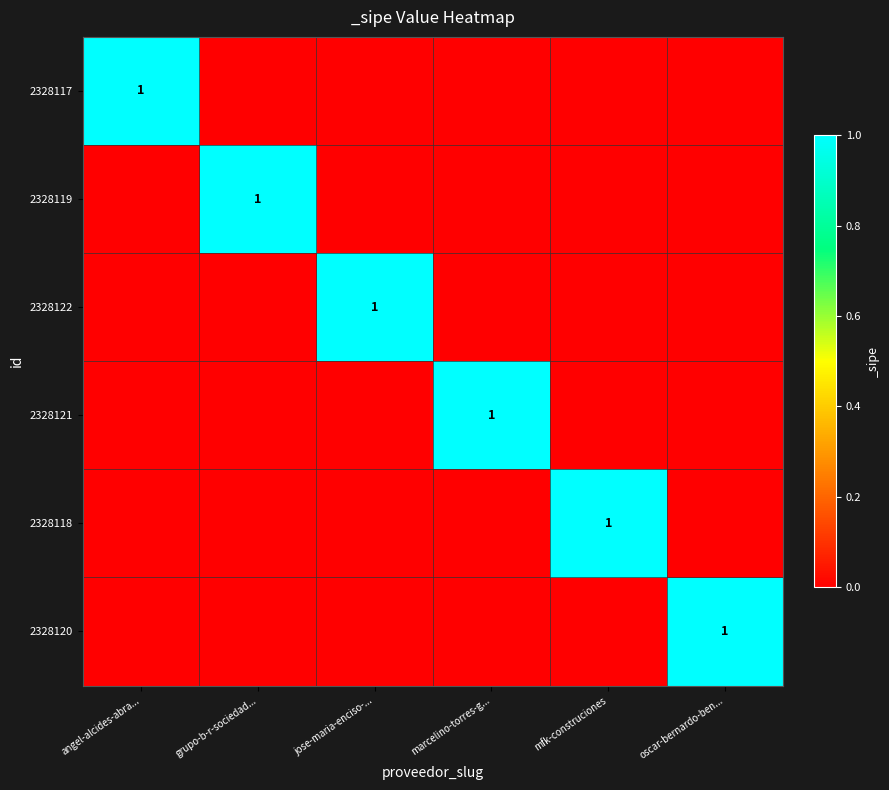

Is it true that 2328117 equals 1 at angel-alcides-abra...?

True